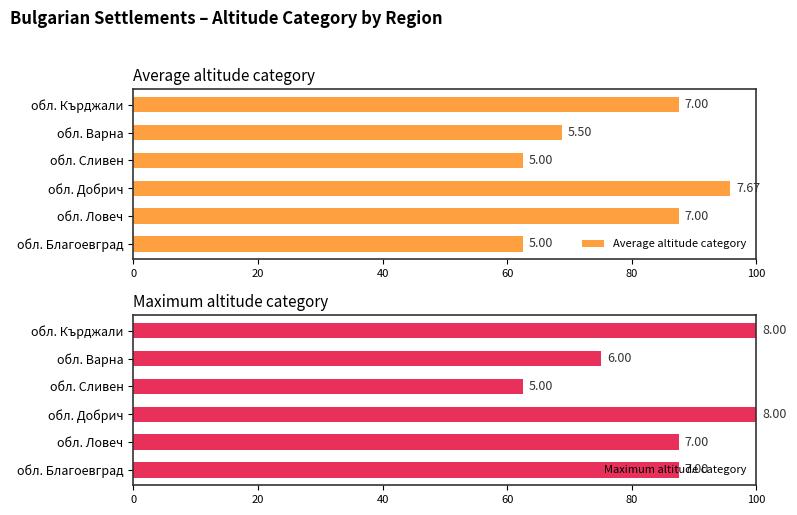

Is it true that Average altitude category equals 87.5 at обл. Ловеч?

True